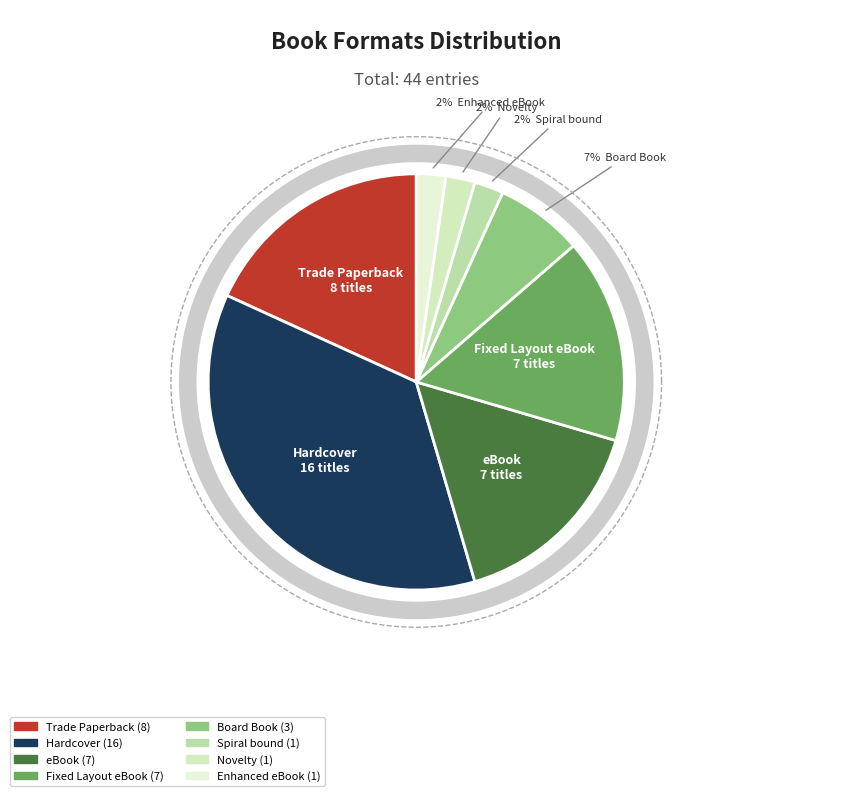

What is the total percentage of eBook and Novelty?

18.2%